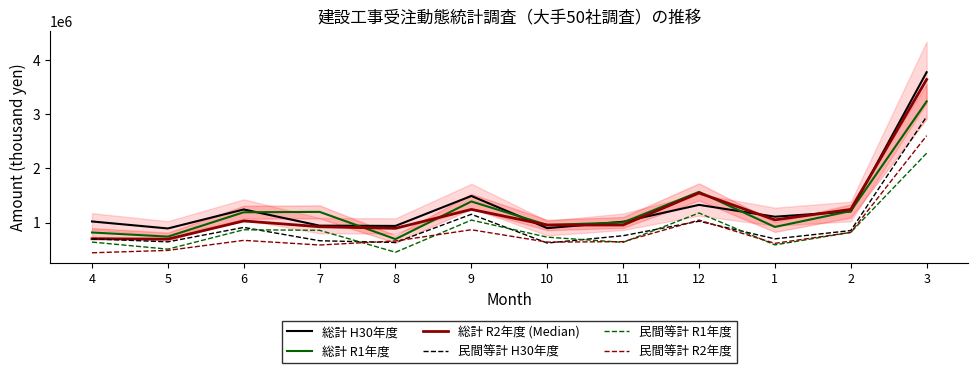

List the series in order of their peak value, lowest first.

民間等計 R1年度, 民間等計 R2年度, 民間等計 H30年度, 総計 R1年度, 総計 R2年度 (Median), 総計 H30年度